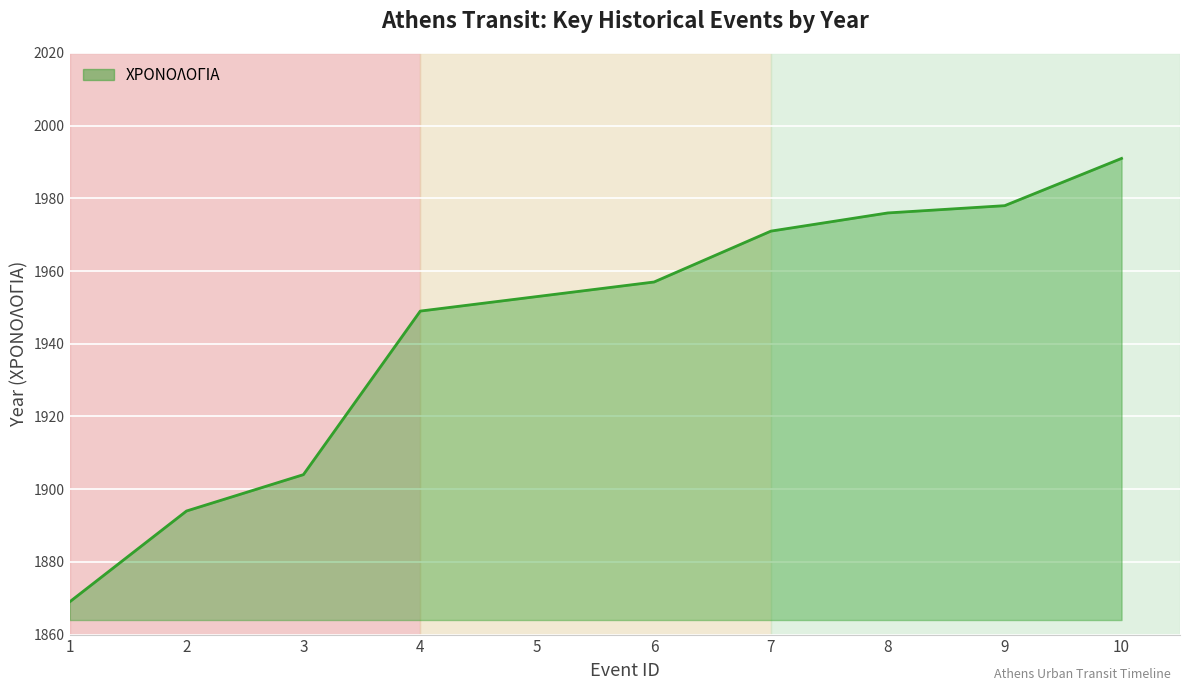

Does the chart have visible grid lines?

Yes